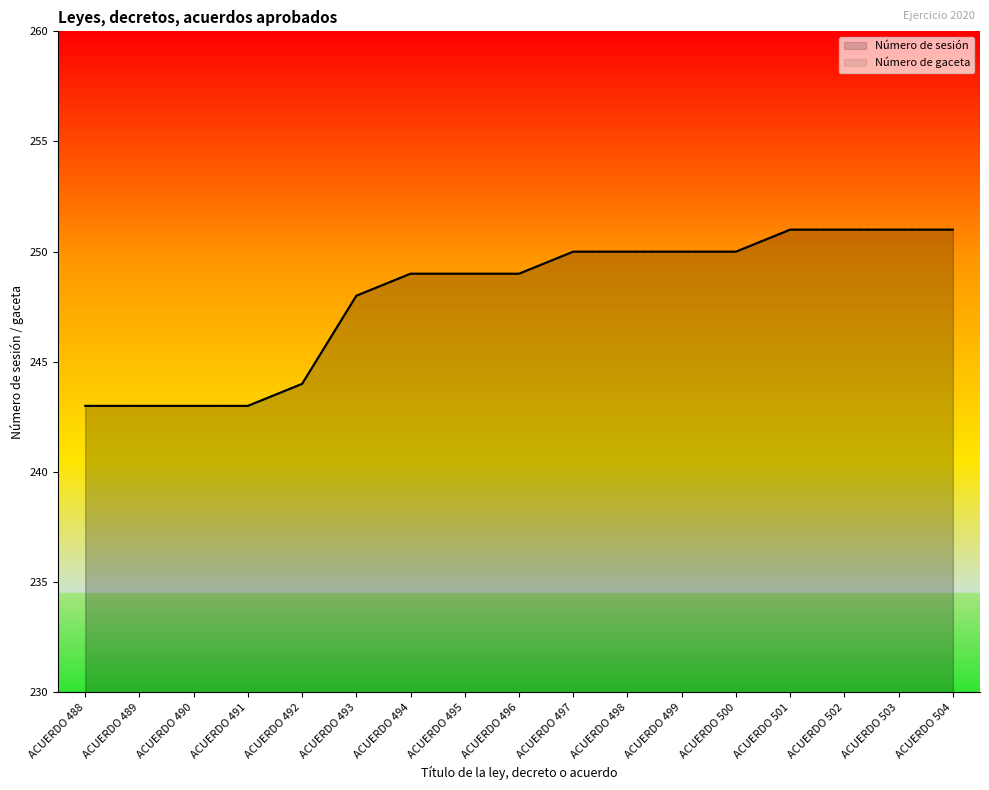

Where is Número de gaceta nearest to the value 247?

ACUERDO 493